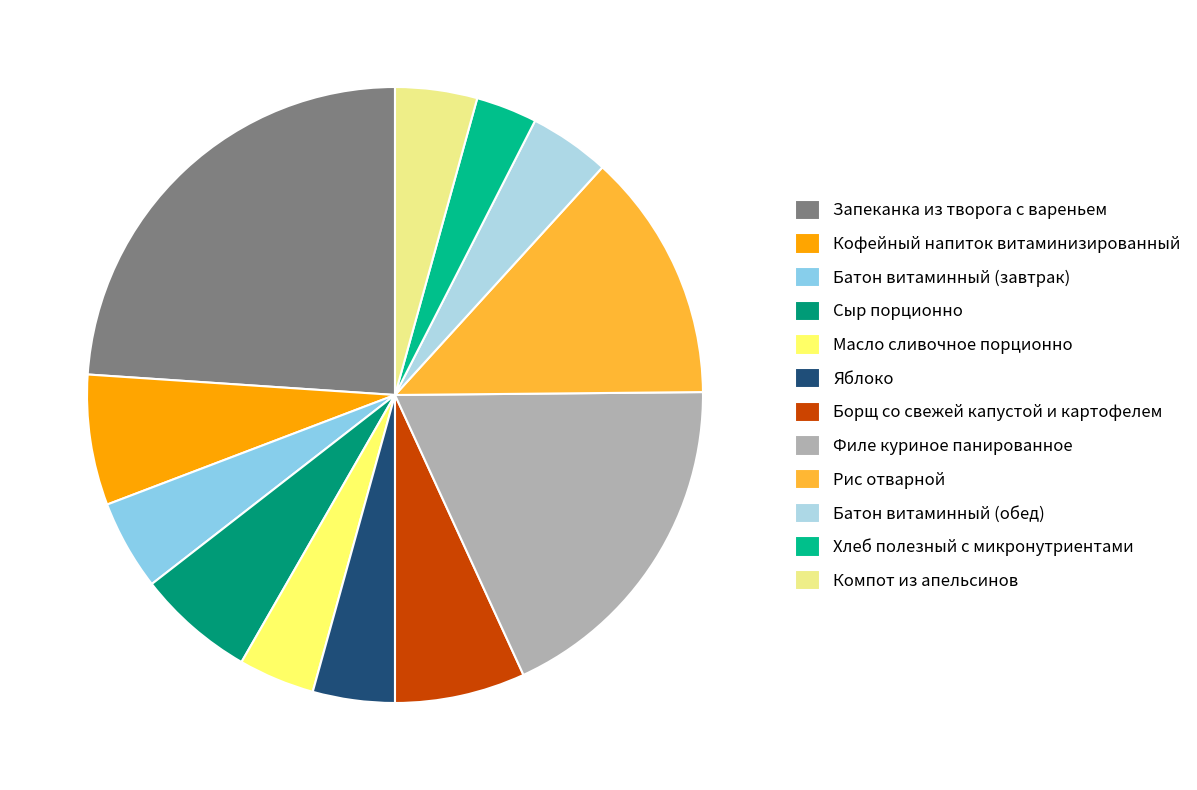

What is the change in value from Запеканка из творога с вареньем to Борщ со свежей капустой и картофелем?

-282